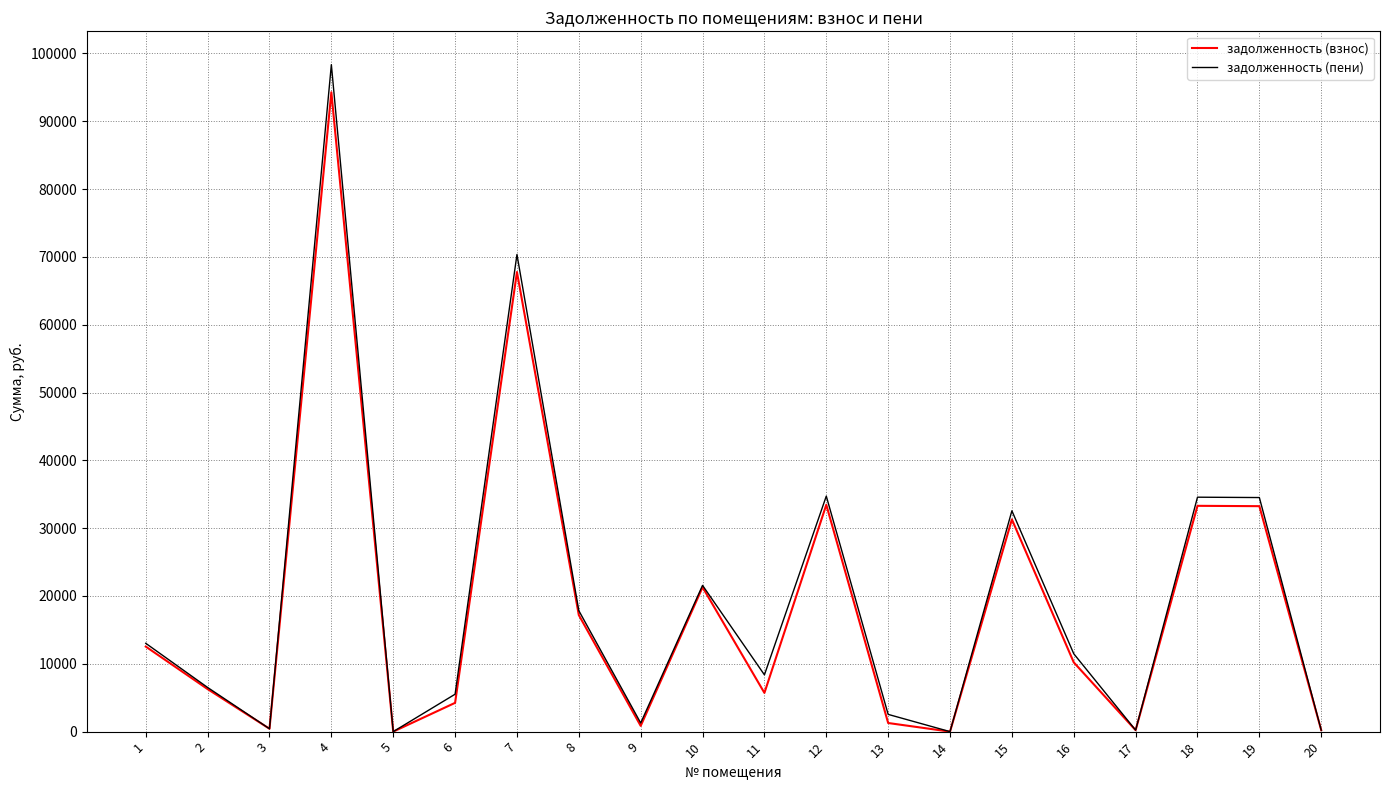

What is the spread (max minus min) of values at 12?

1279.2